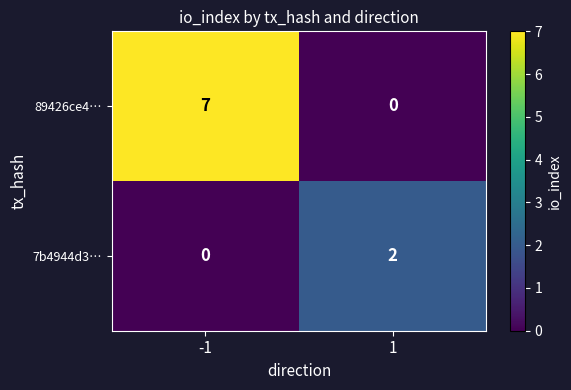

Reading right to left, extract all data points from this chart.

89426ce4…: 1=0	-1=7
7b4944d3…: 1=2	-1=0